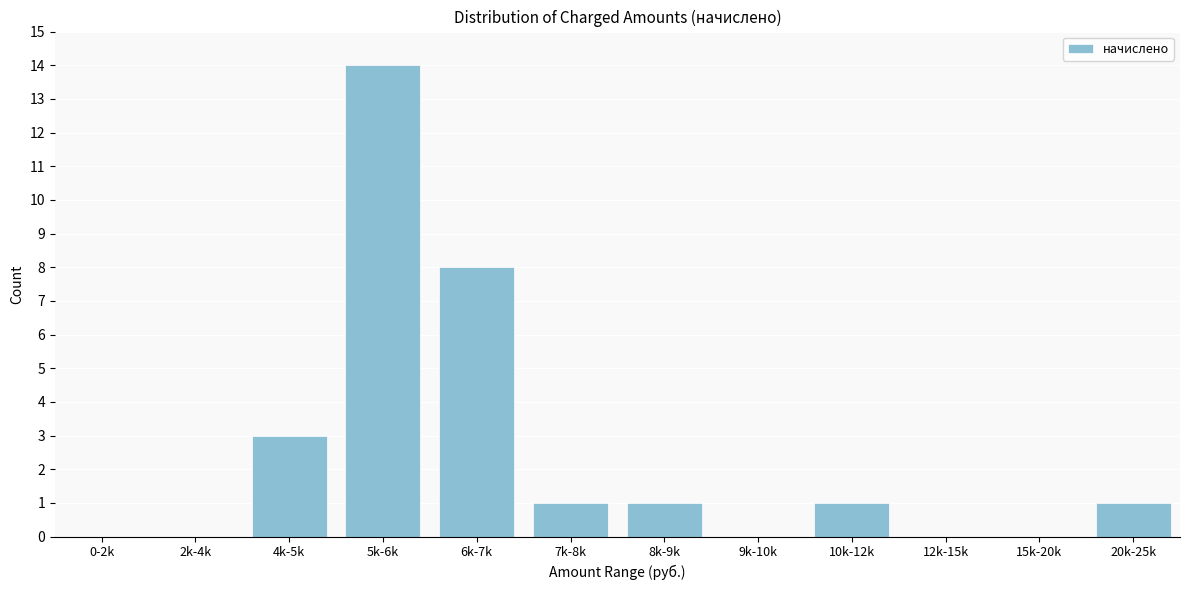

Reading left to right, extract all data points from this chart.

0-2k=0	2k-4k=0	4k-5k=3	5k-6k=14	6k-7k=8	7k-8k=1	8k-9k=1	9k-10k=0	10k-12k=1	12k-15k=0	15k-20k=0	20k-25k=1